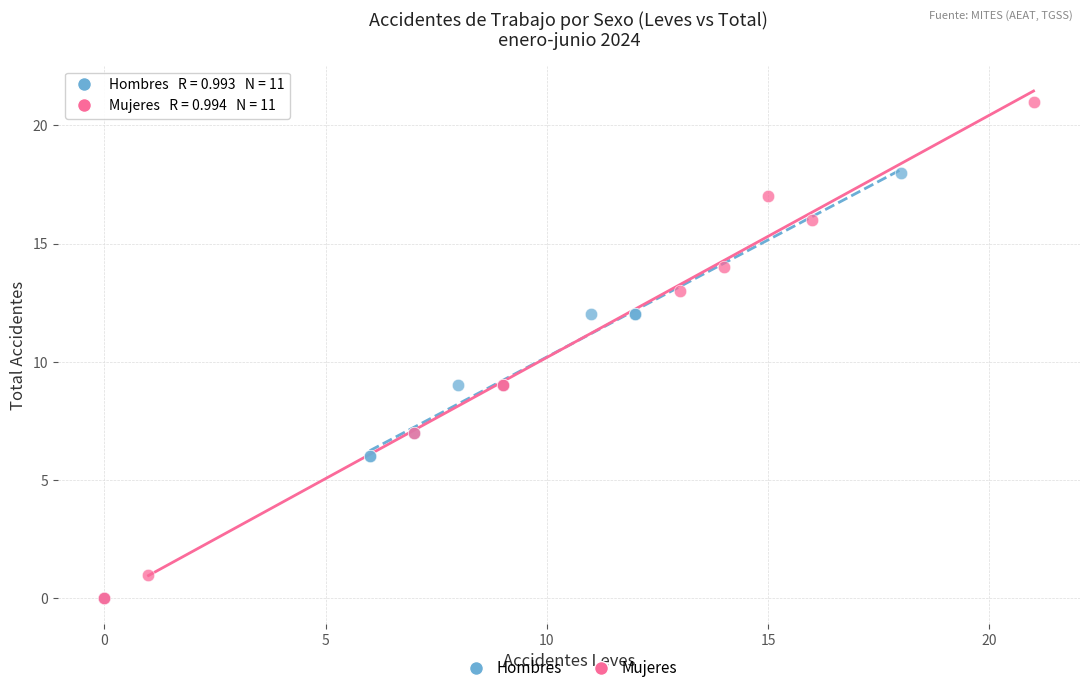

Which series reaches the maximum Y coordinate?

Mujeres